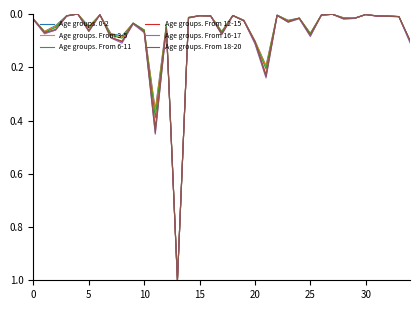

What is the highest value of the Age groups. From 3-5 series?

1.0